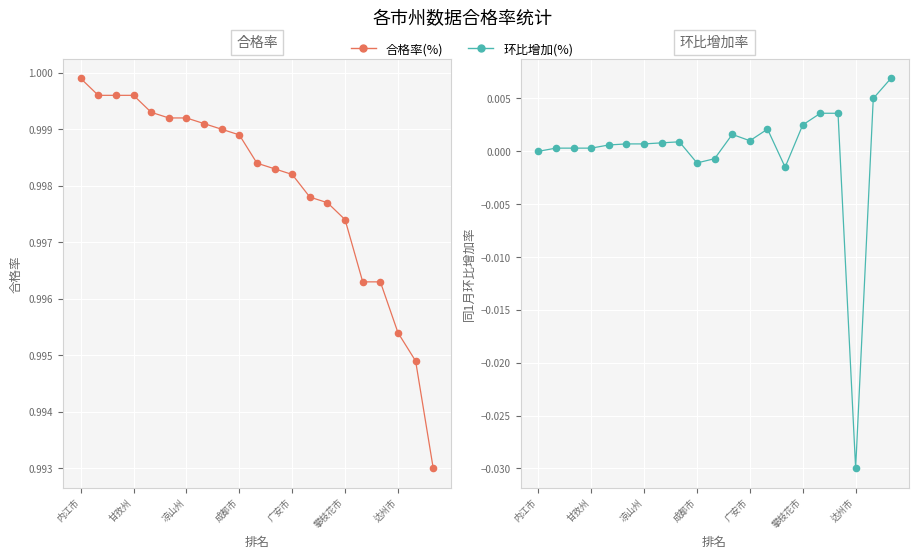

Which series has the largest total across all categories?

合格率(%)